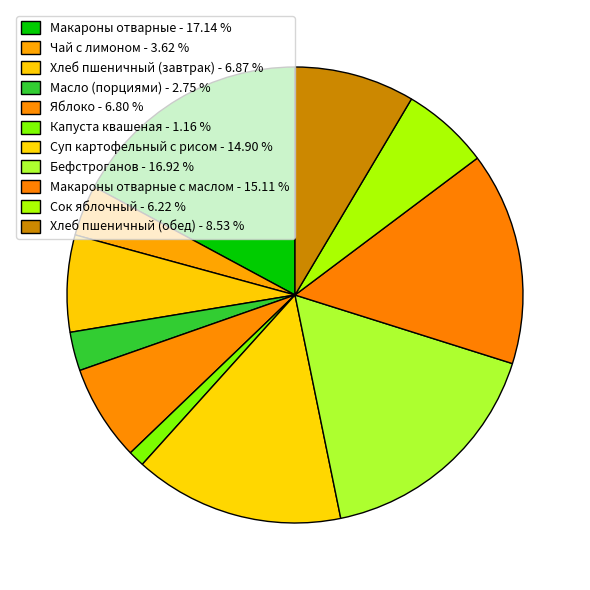

Count the number of slices in the pie.

11